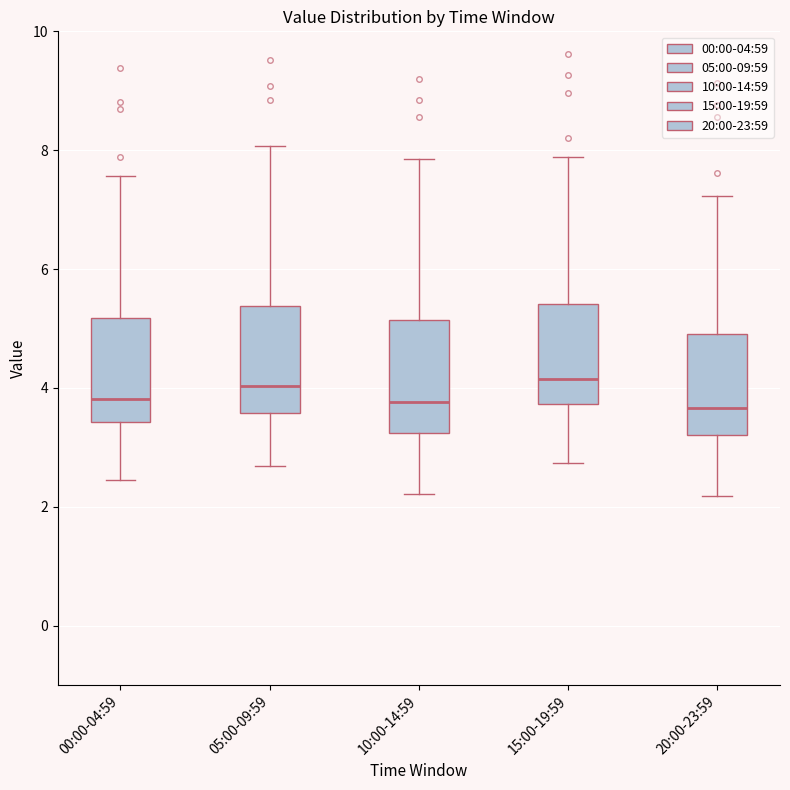

Reading left to right, read every box against the y-axis: the position of its median line, the range the box covers, and the ends of its whiskers. The values are not printed on the chart, so give them approximately, as read against the axis.

00:00-04:59: median 3.8, box 3.4 to 5.2, whiskers 2.4 to 7.6
05:00-09:59: median 4.0, box 3.6 to 5.4, whiskers 2.6 to 8.0
10:00-14:59: median 3.8, box 3.2 to 5.2, whiskers 2.2 to 7.8
15:00-19:59: median 4.2, box 3.8 to 5.4, whiskers 2.8 to 7.8
20:00-23:59: median 3.6, box 3.2 to 5.0, whiskers 2.2 to 7.2